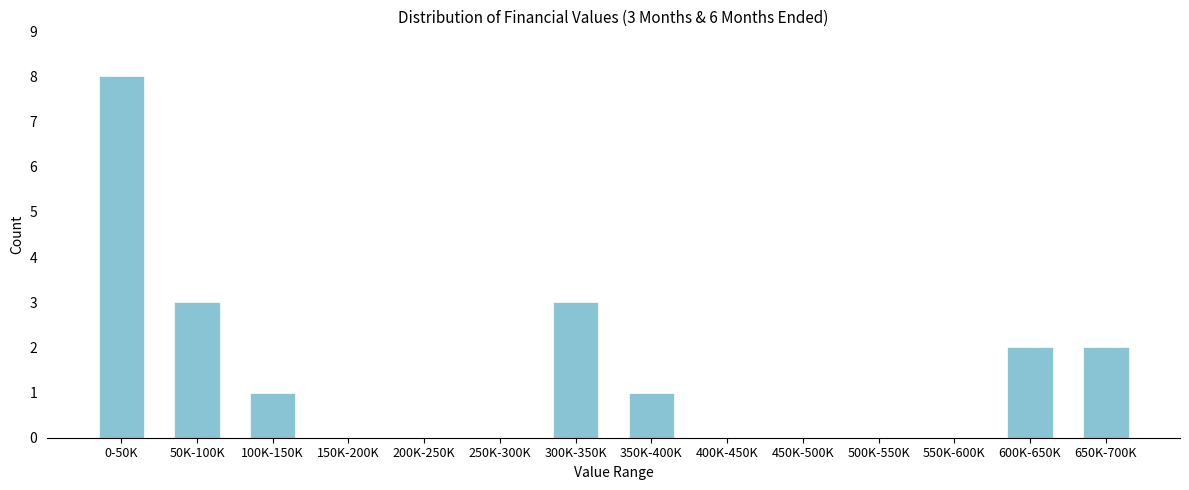

Reading left to right, what are all the values shown in this chart?

0-50K=8	50K-100K=3	100K-150K=1	150K-200K=0	200K-250K=0	250K-300K=0	300K-350K=3	350K-400K=1	400K-450K=0	450K-500K=0	500K-550K=0	550K-600K=0	600K-650K=2	650K-700K=2